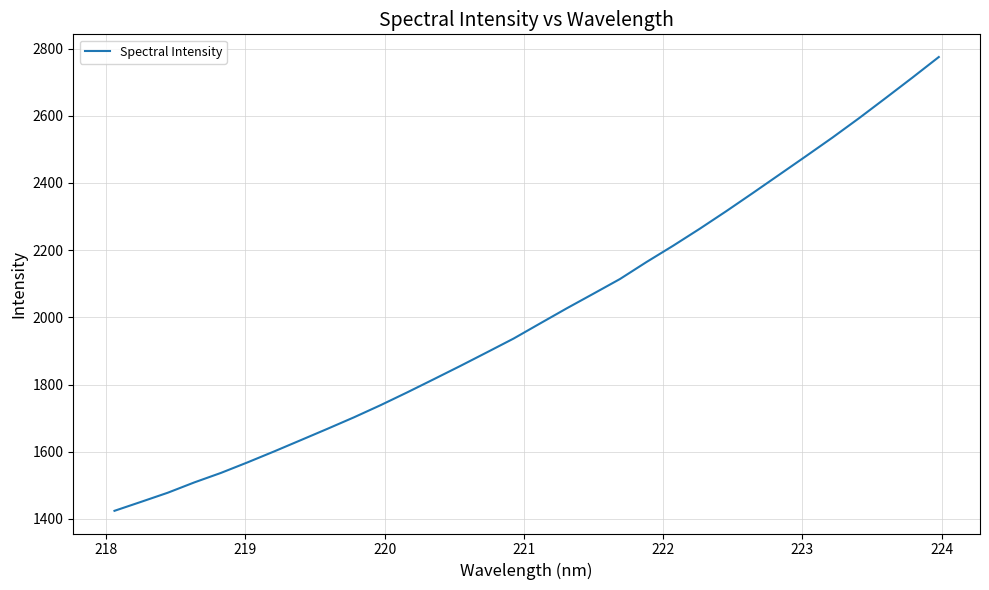

What is the greatest value displayed?

2774.9